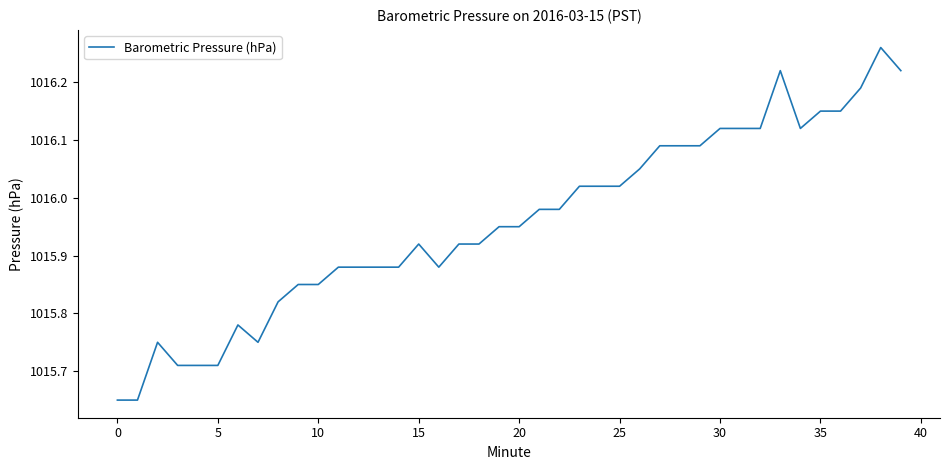

What is the difference between the maximum and minimum values?

0.6